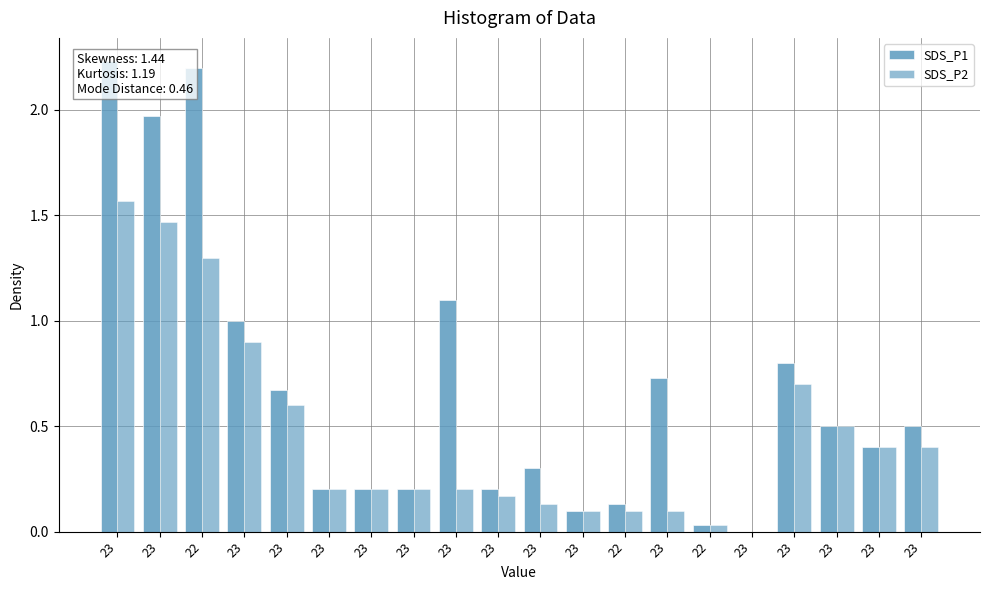

How many bars are there in total?

40